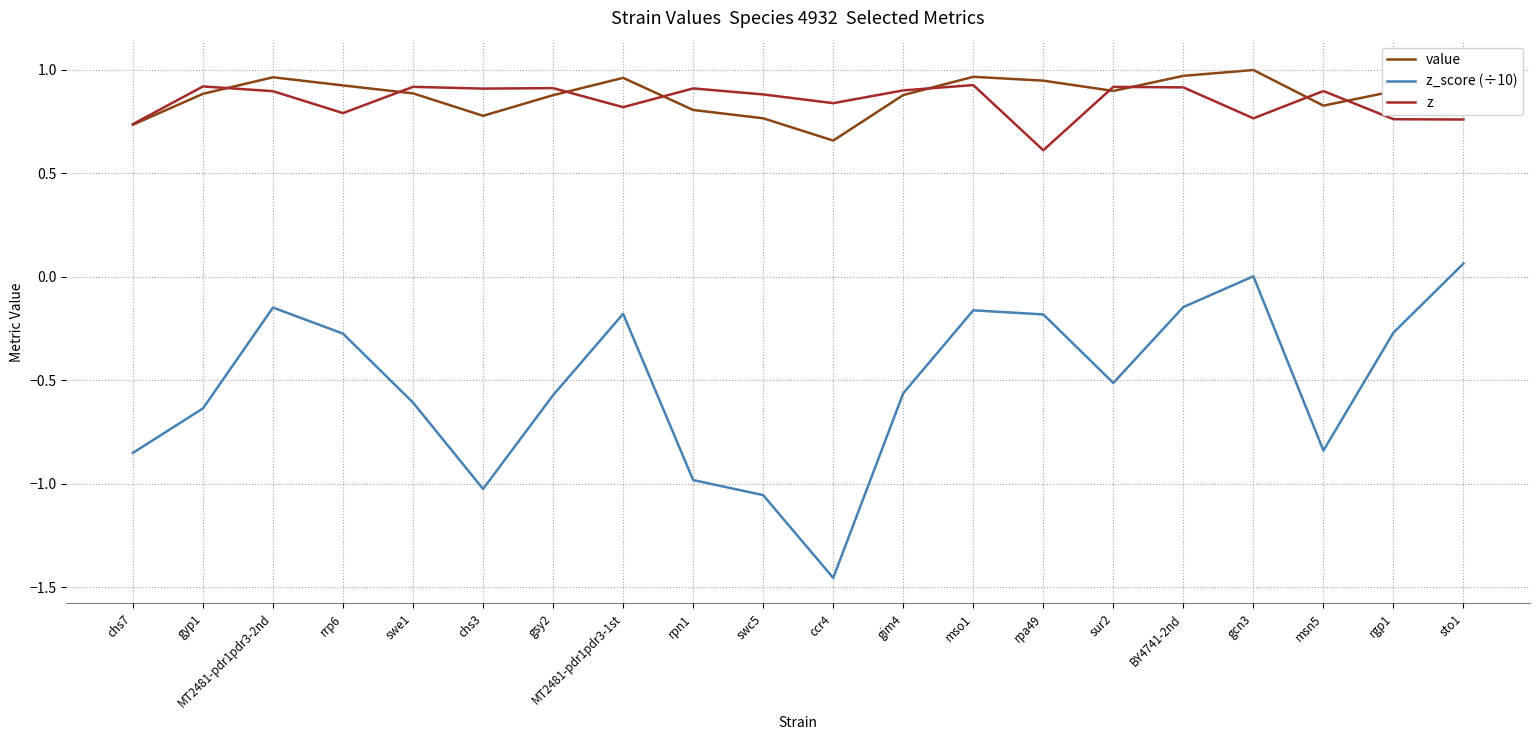

Does the chart display data point markers on the line(s)?

No